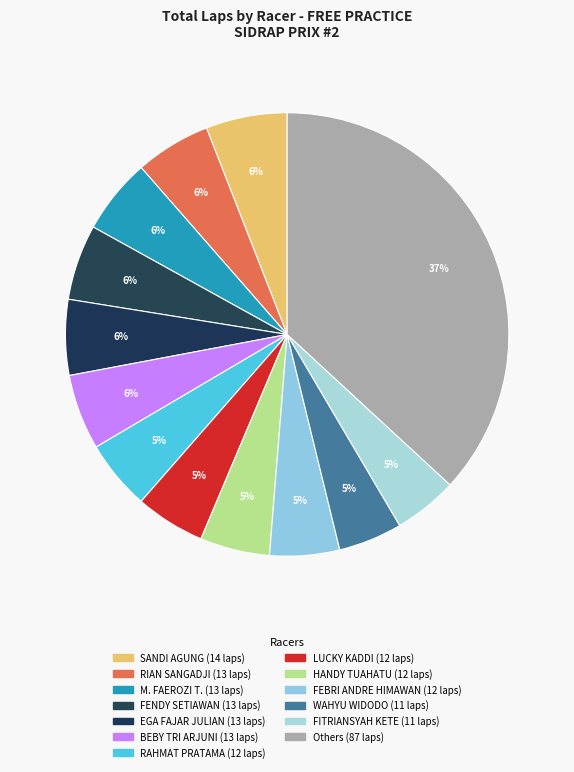

Count the number of slices in the pie.

13